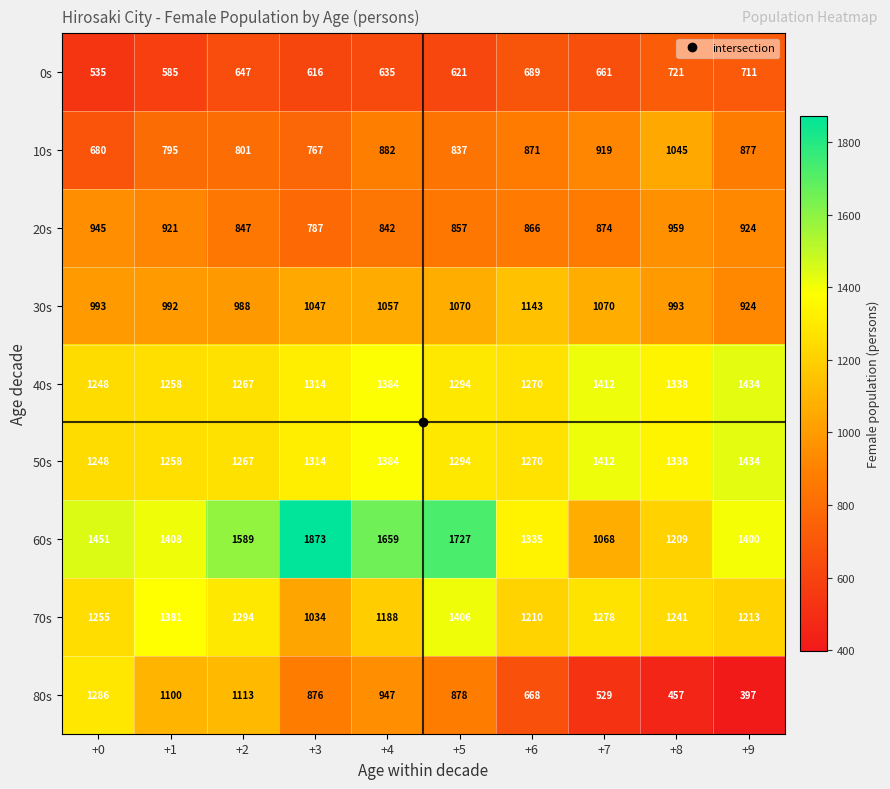

What is the sum of the 10s values at +6 and +5?

1708